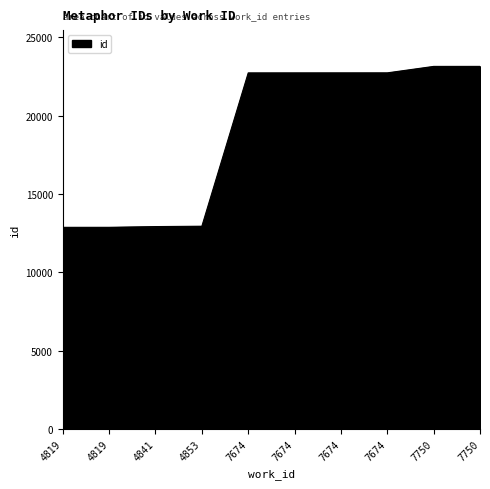

What is the difference between the values at 7674 and 7750?

415